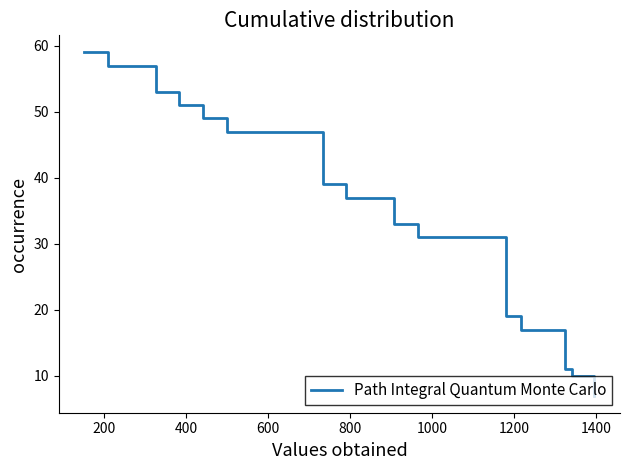

How many categories are shown in the chart?

15